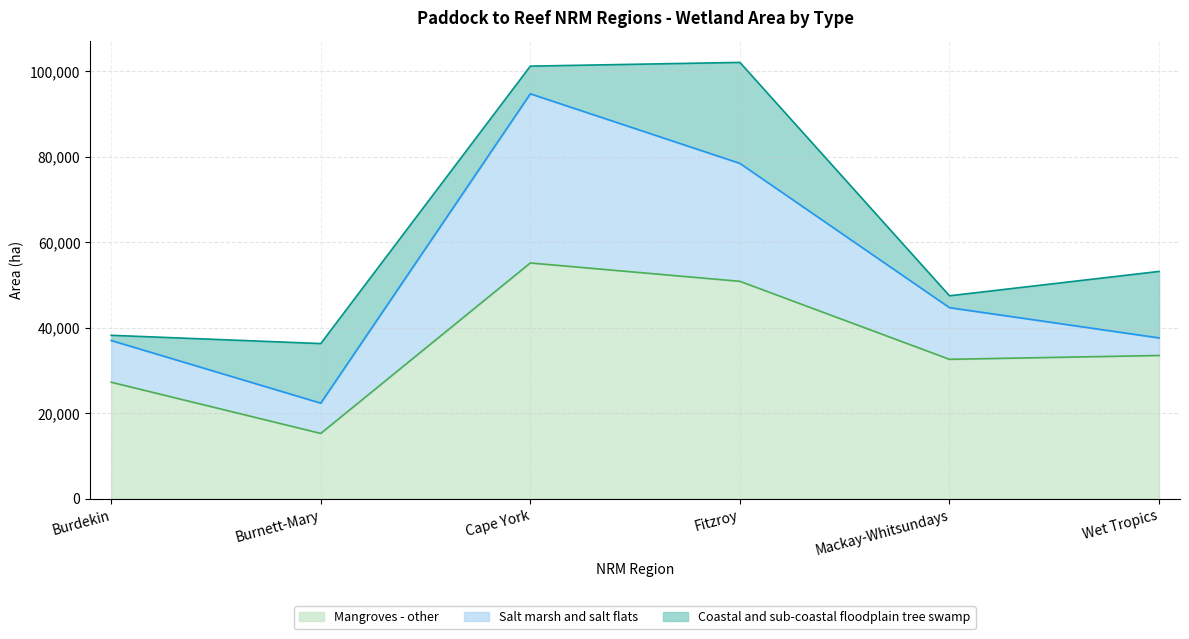

True or false: Salt marsh and salt flats has more than 1 points higher than both neighbors.

False